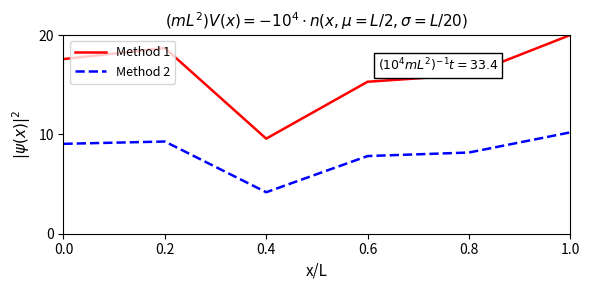

Reading left to right, what are all the values shown in this chart?

Method 1: 0.0=17.6	0.2=18.7	0.4=9.6	0.6=15.3	0.8=16.0	1.0=20.0
Method 2: 0.0=9.0	0.2=9.3	0.4=4.2	0.6=7.8	0.8=8.2	1.0=10.2